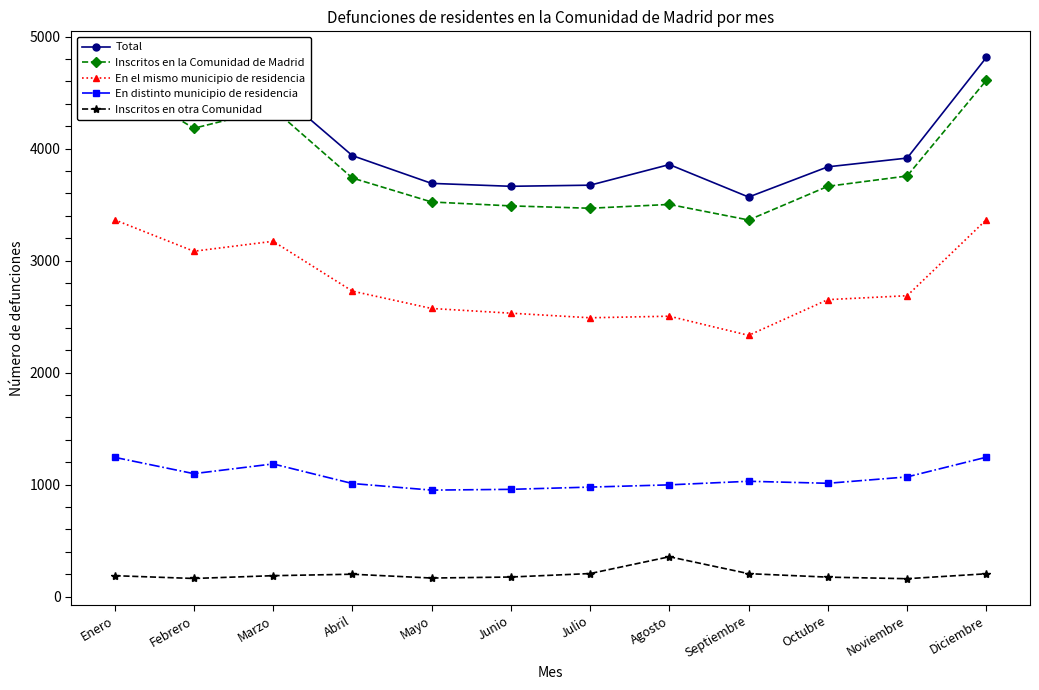

What is the spread (max minus min) of values at Junio?

3489